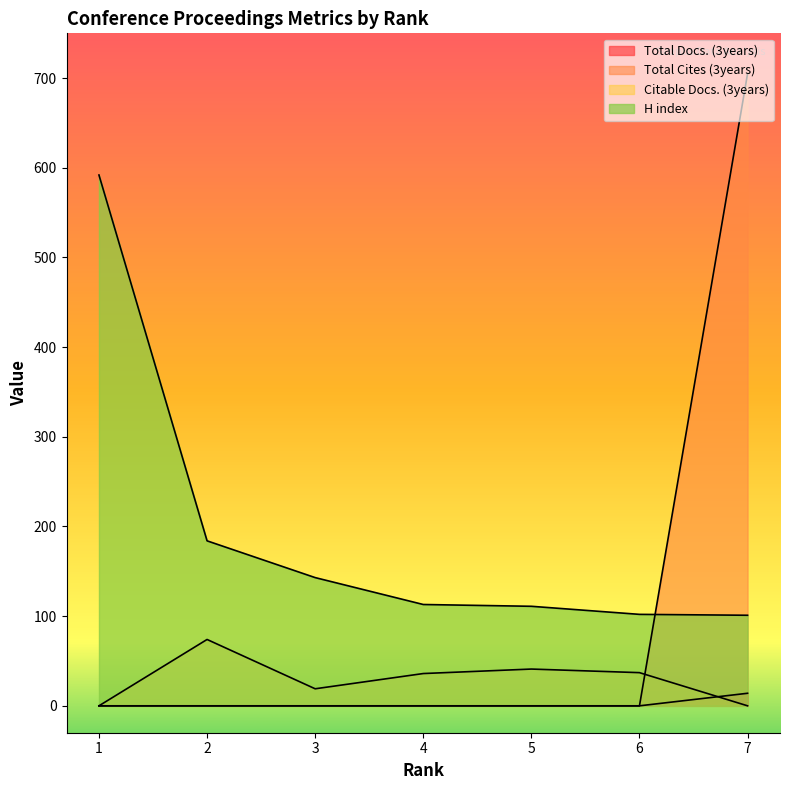

The value of Total Docs. (3years) at 3 is 0. True or false?

True